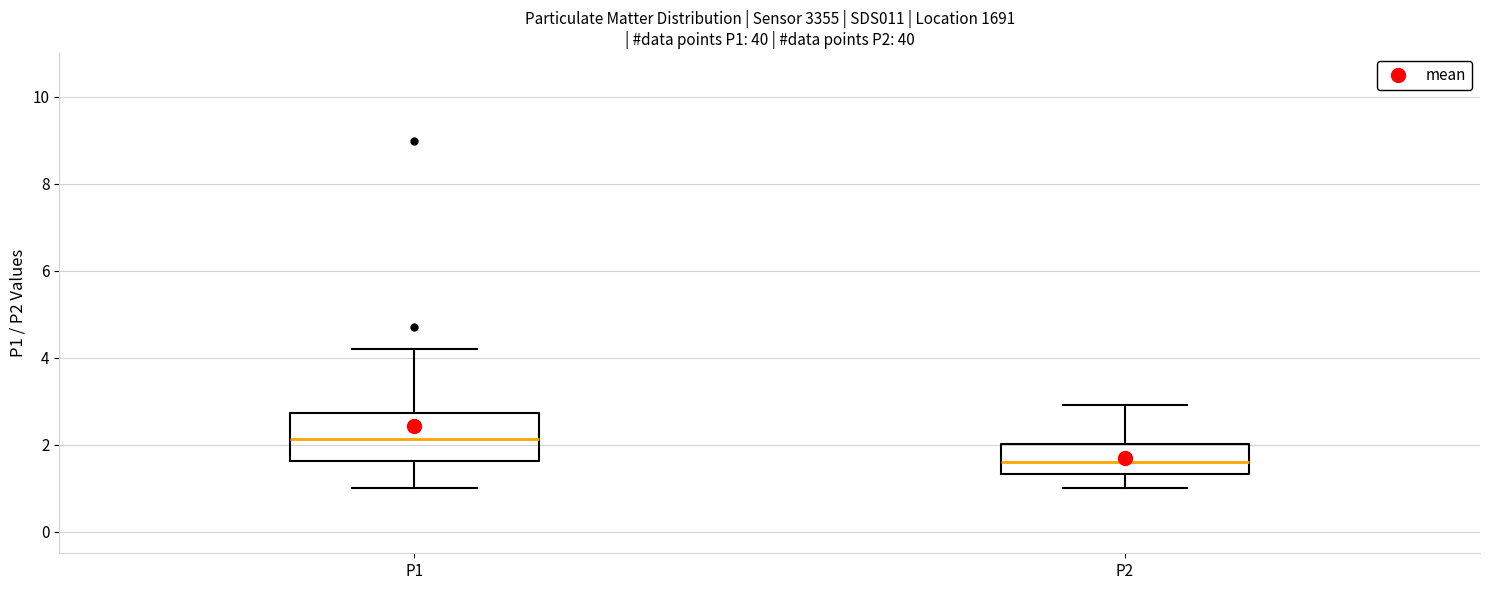

Reading left to right, read every box against the y-axis: the position of its median line, the range the box covers, and the ends of its whiskers. The values are not printed on the chart, so give them approximately, as read against the axis.

P1: median 2.2, box 1.6 to 2.8, whiskers 1.0 to 4.2
P2: median 1.6, box 1.4 to 2.0, whiskers 1.0 to 3.0